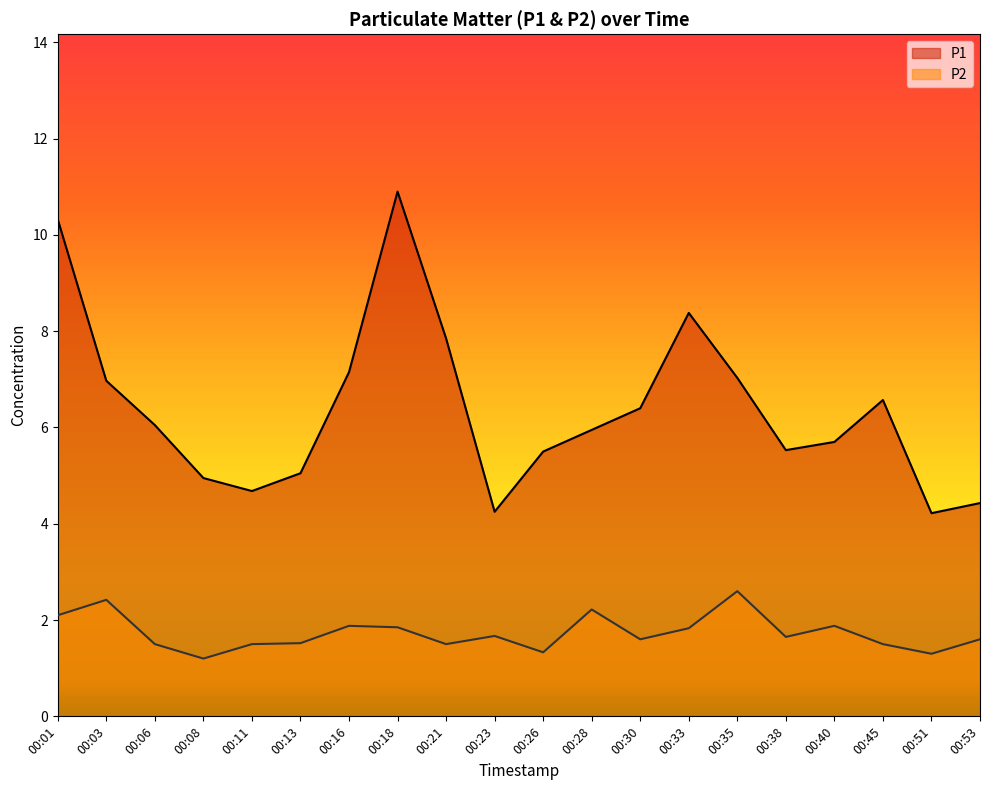

What is the maximum value for P2?

2.6